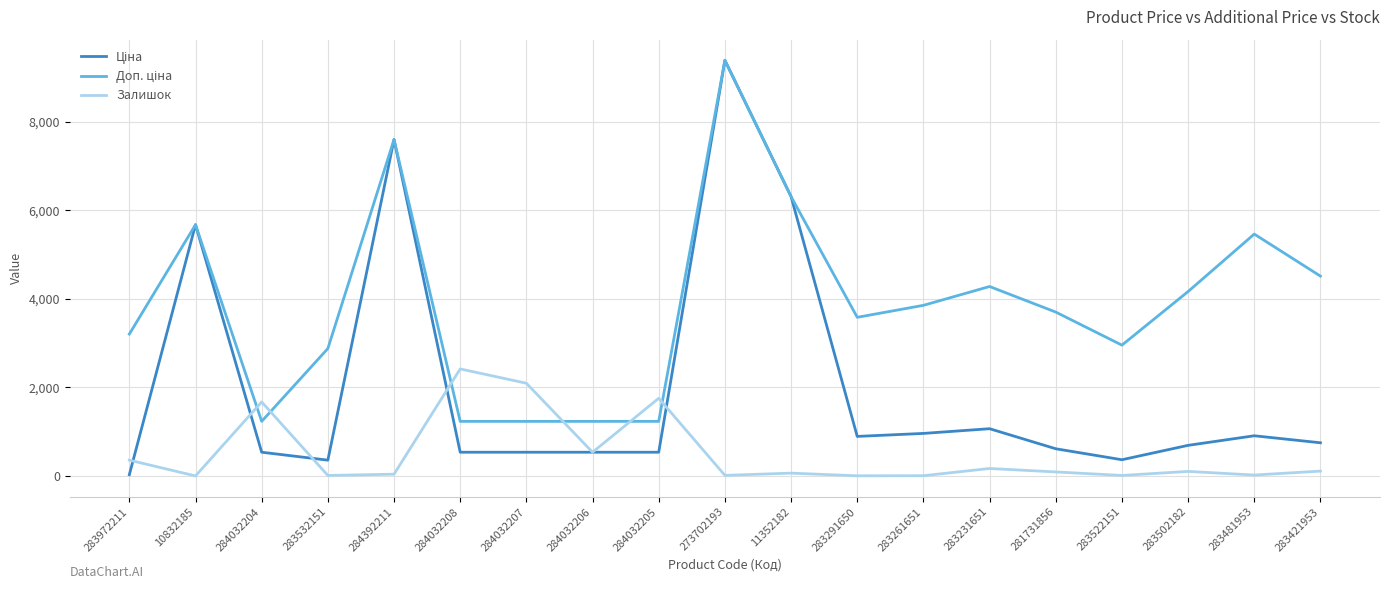

At which category does the chart reach its peak across all series?

273702193